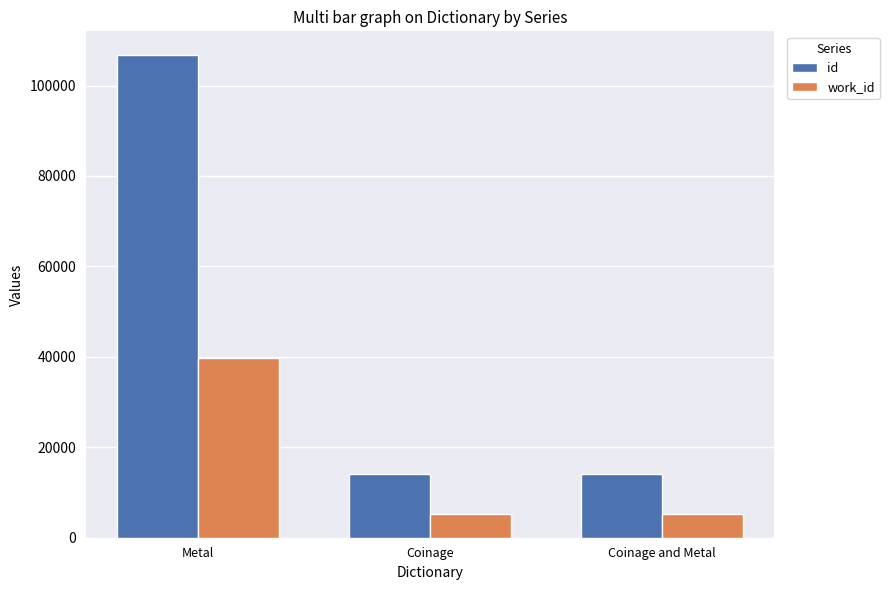

How many groups of bars are there?

3